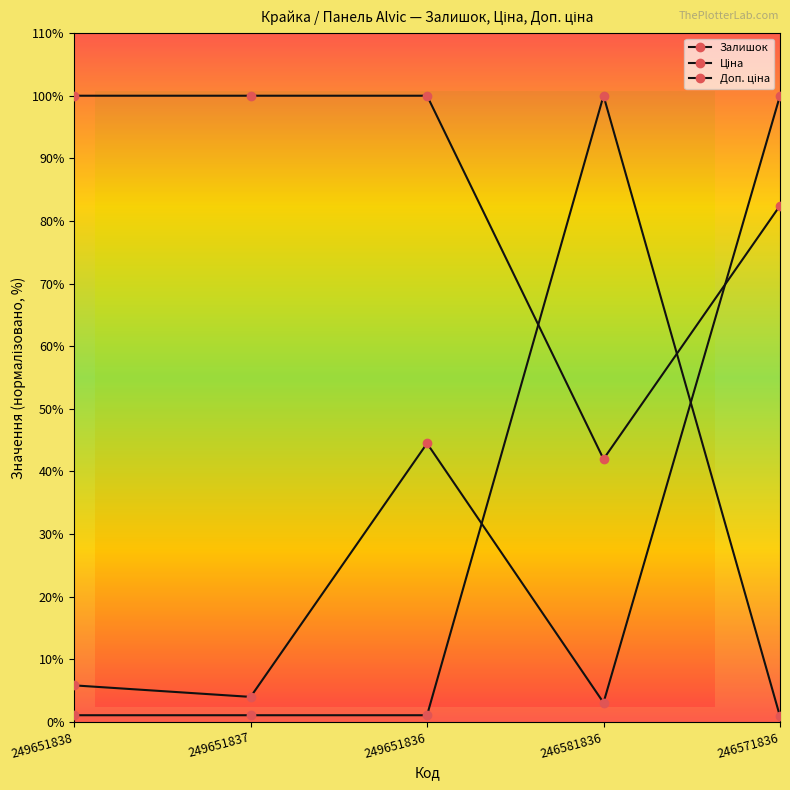

How many lines are shown in the chart?

3